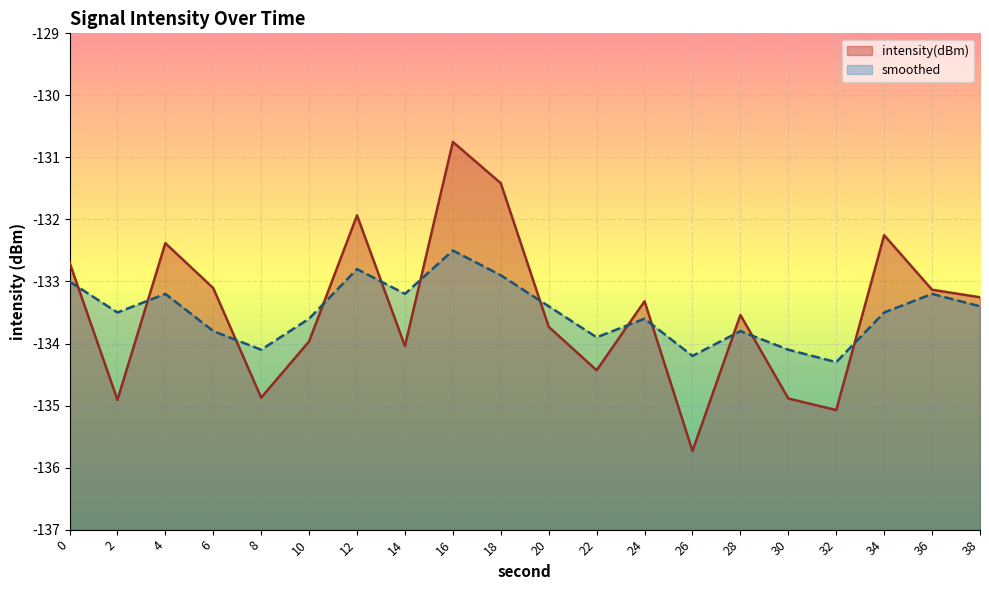

Reading right to left, extract all data points from this chart.

intensity(dBm): 38=-133.3	36=-133.1	34=-132.3	32=-135.1	30=-134.9	28=-133.5	26=-135.7	24=-133.3	22=-134.4	20=-133.7	18=-131.4	16=-130.8	14=-134.0	12=-131.9	10=-134.0	8=-134.9	6=-133.1	4=-132.4	2=-134.9	0=-132.7
smoothed: 38=-133.4	36=-133.2	34=-133.5	32=-134.3	30=-134.1	28=-133.8	26=-134.2	24=-133.6	22=-133.9	20=-133.4	18=-132.9	16=-132.5	14=-133.2	12=-132.8	10=-133.6	8=-134.1	6=-133.8	4=-133.2	2=-133.5	0=-133.0